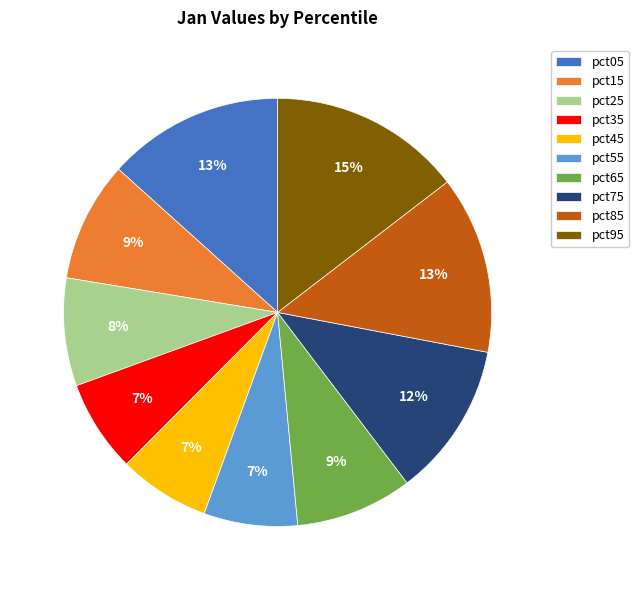

To the nearest percent, what portion does pct65 represent?

9%